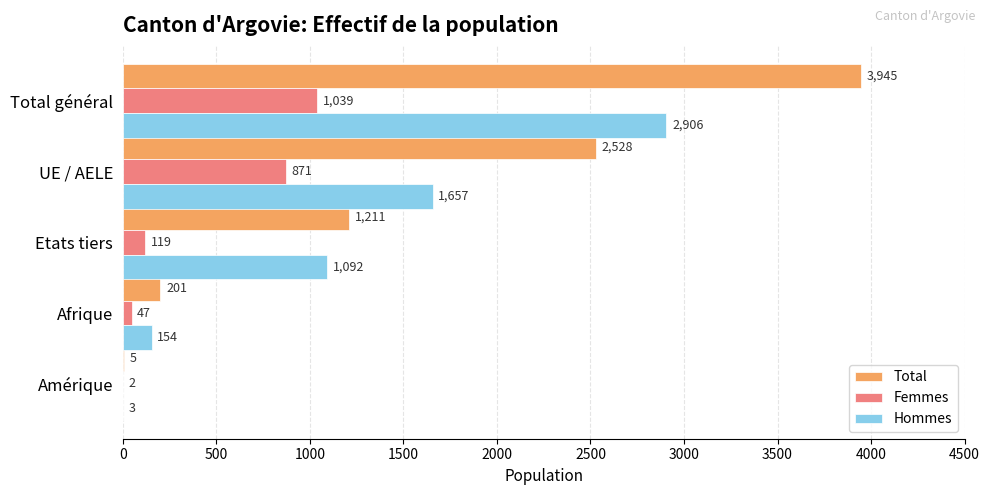

The value of Femmes at Amérique is 2. True or false?

True